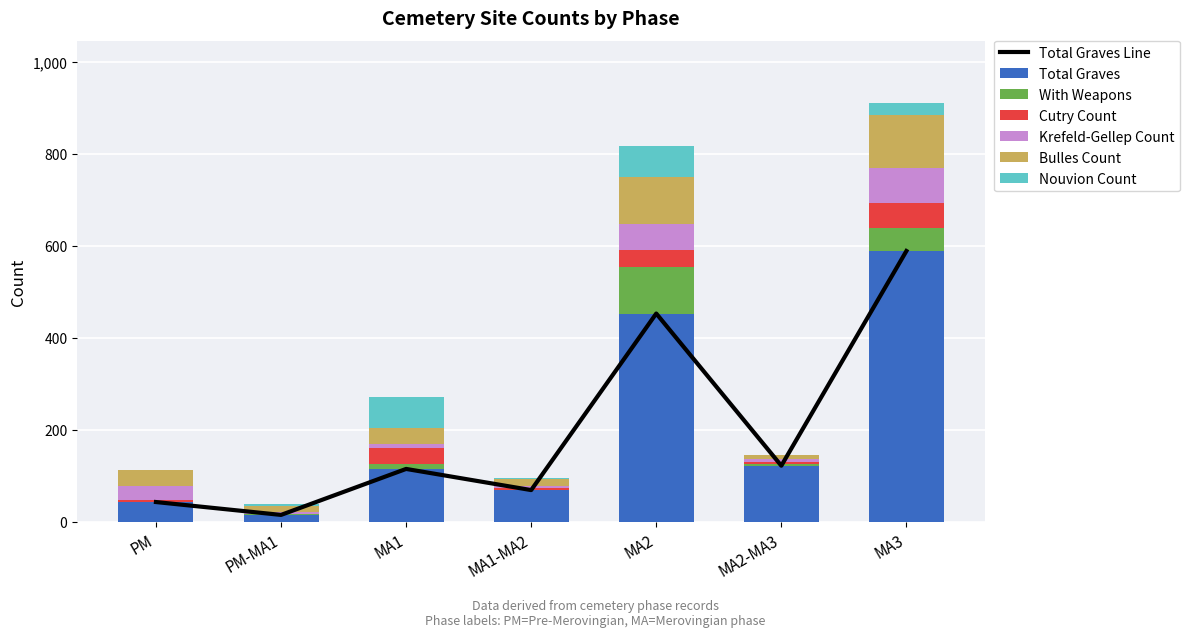

At PM-MA1, list the series in order from largest to smallest.

Total Graves, Bulles Count, Krefeld-Gellep Count, Nouvion Count, With Weapons, Cutry Count